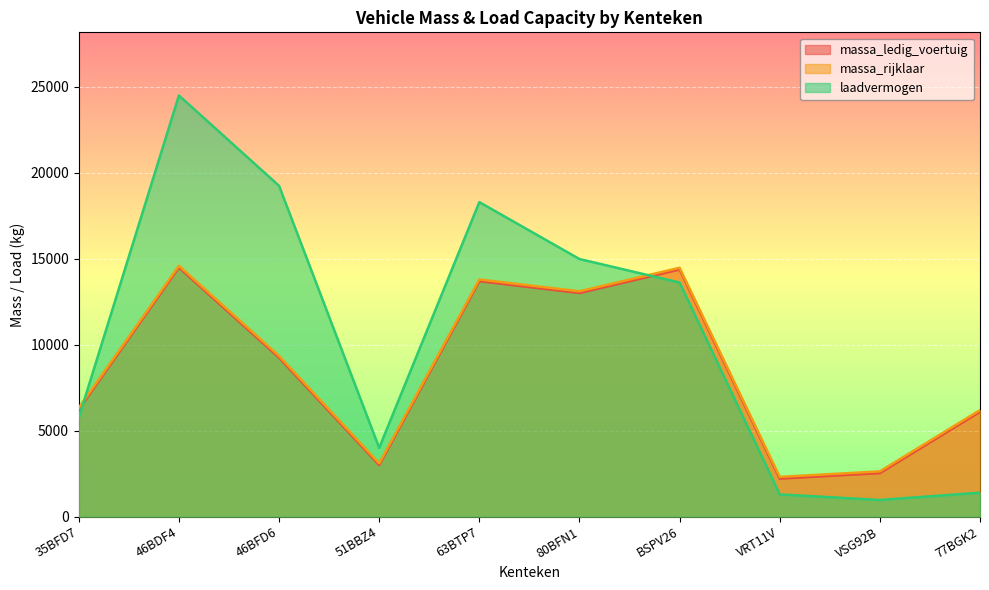

List the series in order of their peak value, lowest first.

massa_ledig_voertuig, massa_rijklaar, laadvermogen